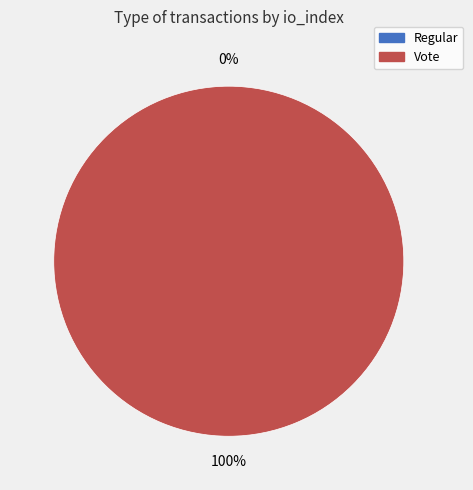

The Regular slice represents 0% of the pie. True or false?

True